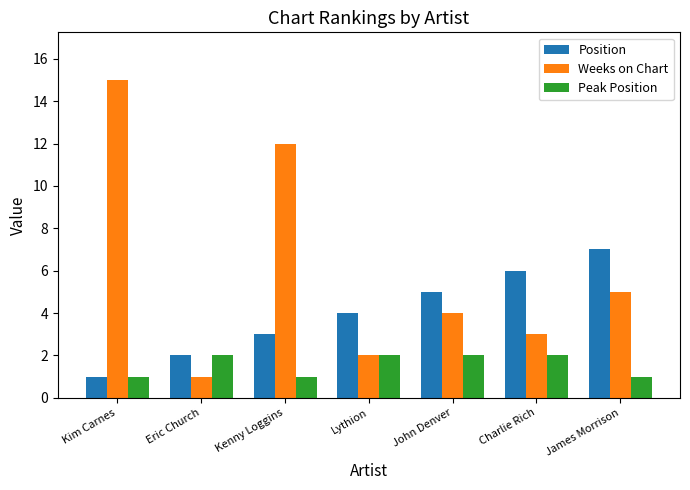

Is it true that Weeks on Chart equals 3 at Charlie Rich?

True